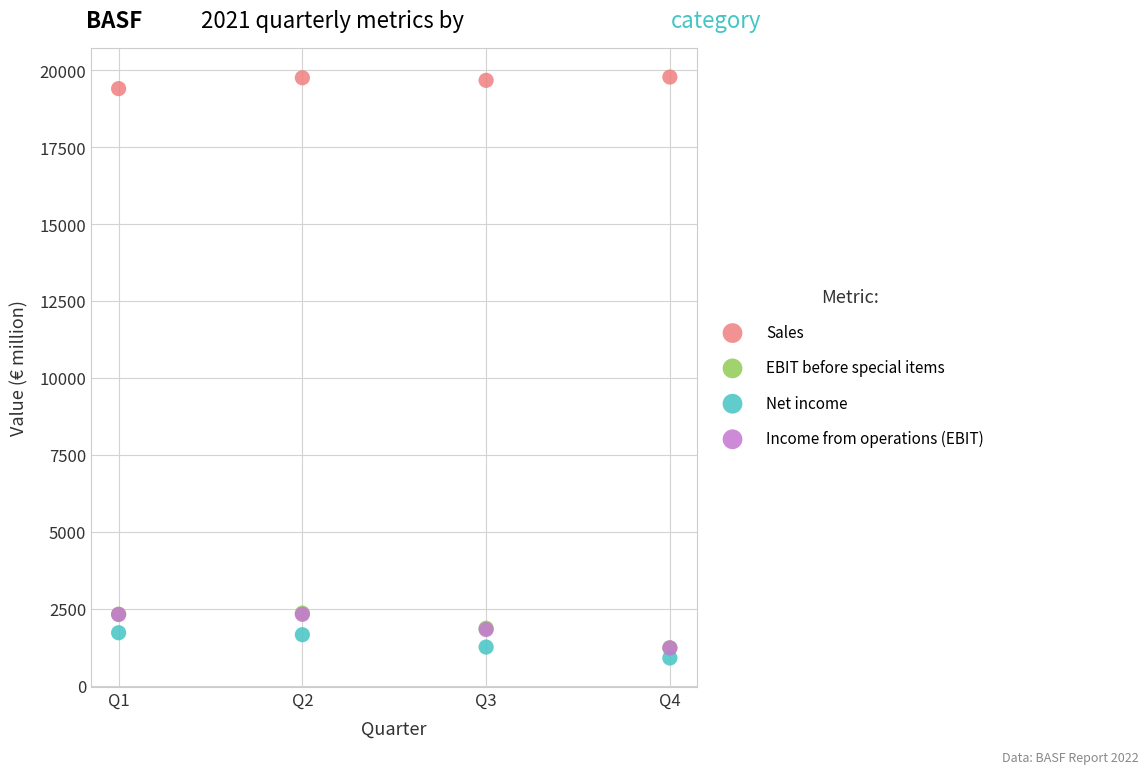

Which series reaches the maximum Y coordinate?

Sales